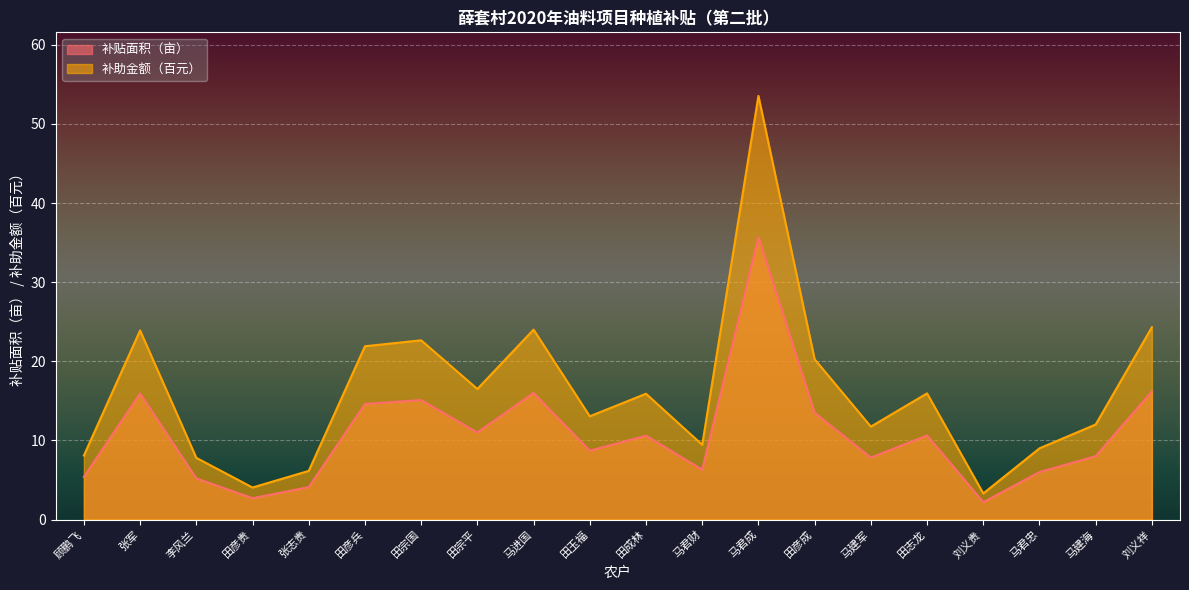

In 补贴面积（亩）, how many points are higher than both neighbors (excluding endpoints)?

6